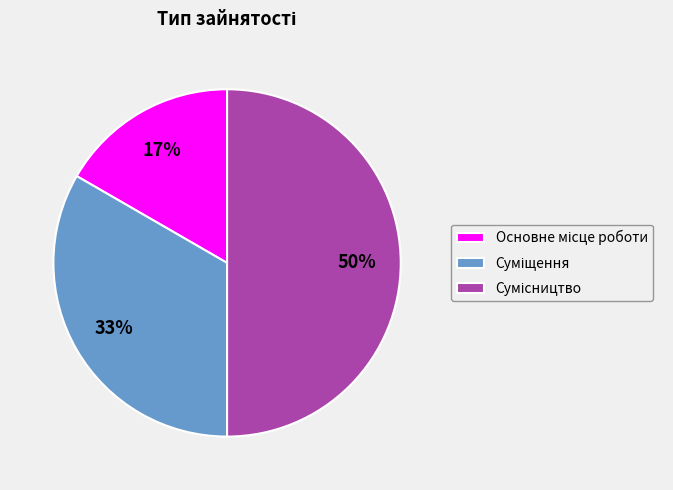

To the nearest percent, what is the average slice percentage?

33%